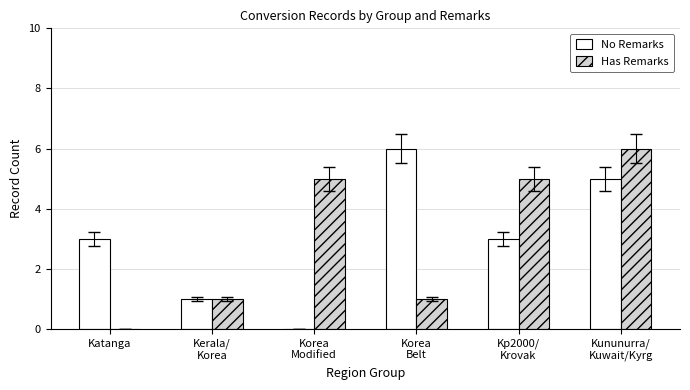

Is it true that No Remarks equals 1 at Kerala/
Korea?

True